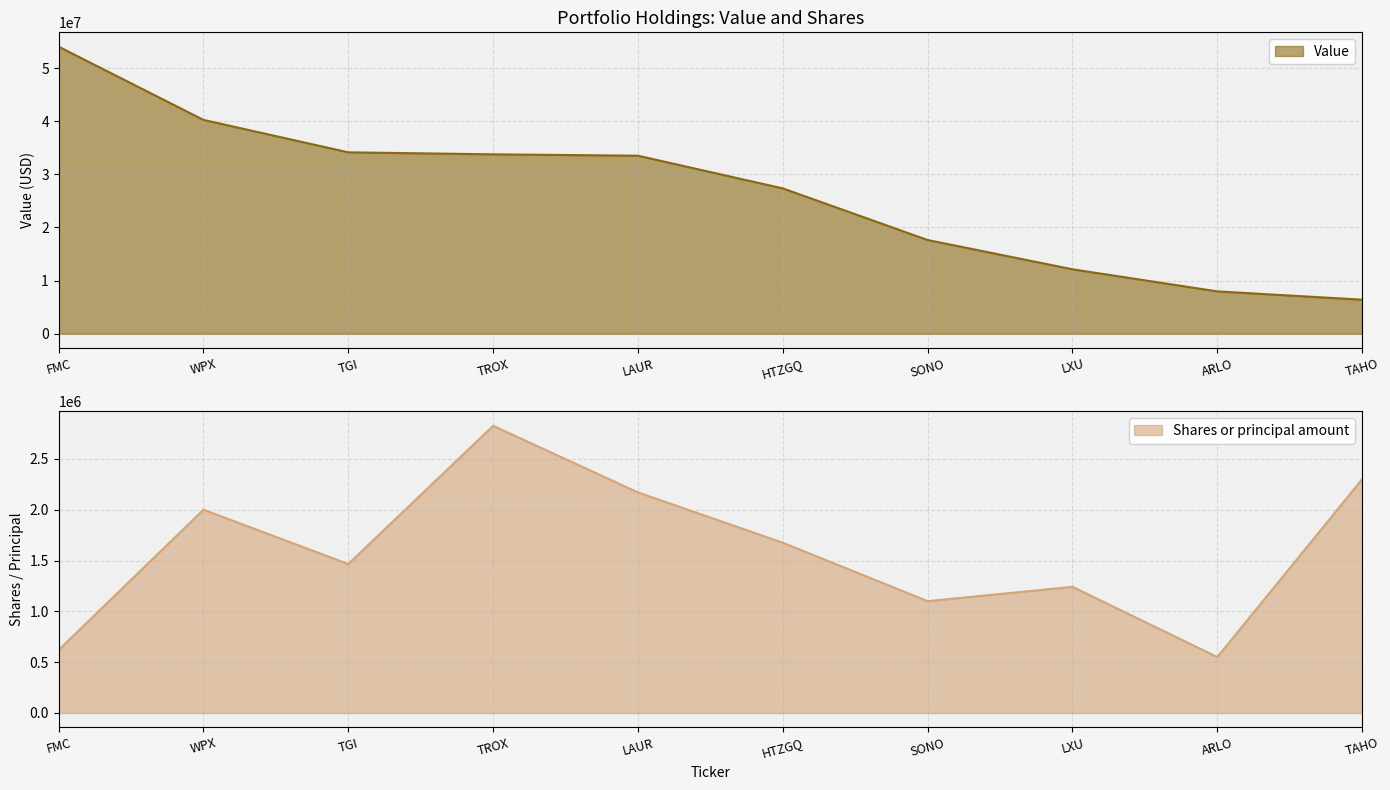

How many lines are shown in the chart?

2